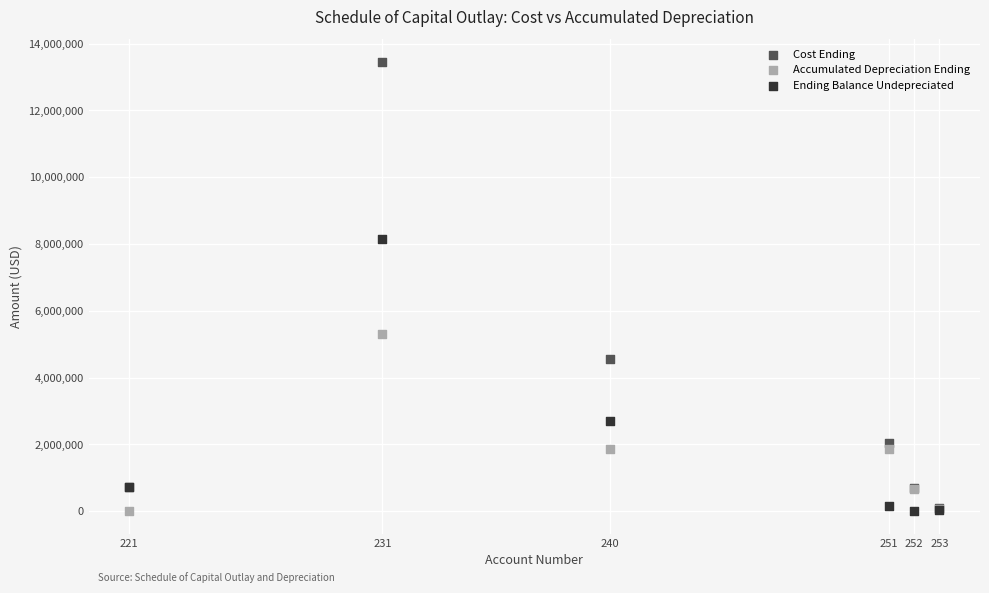

Which series has the largest Y range (max minus min)?

Cost Ending